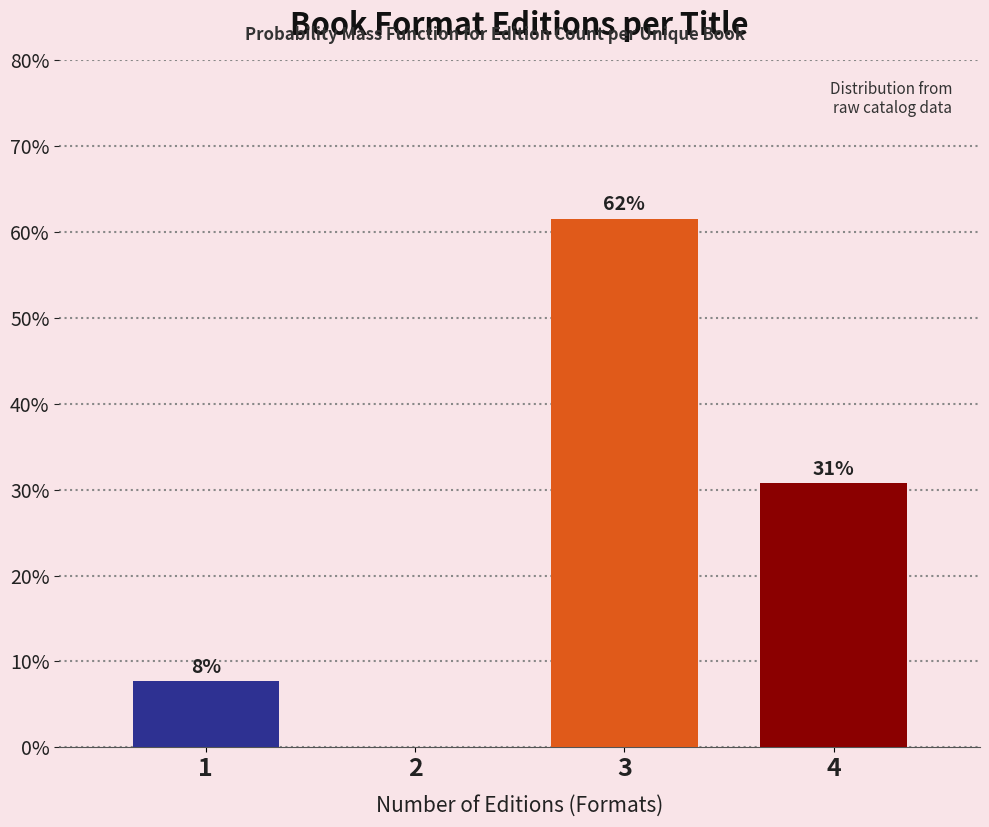

Are the bars horizontal?

No